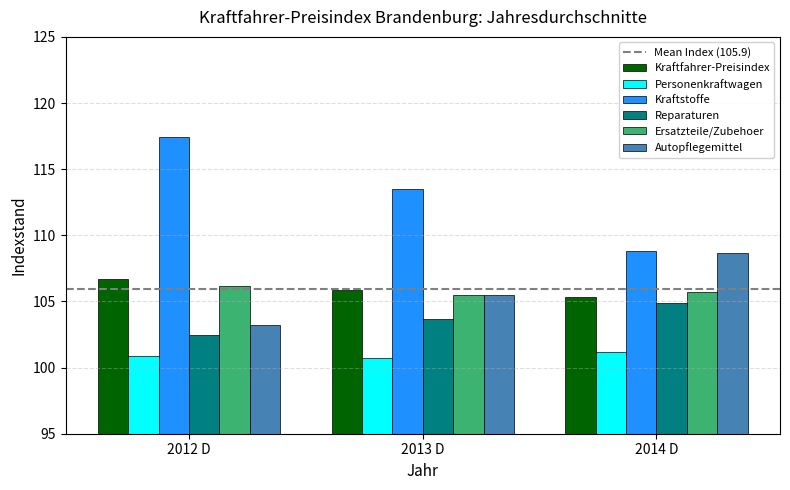

What is the sum of the Kraftfahrer-Preisindex values at 2012 D and 2013 D?

212.6